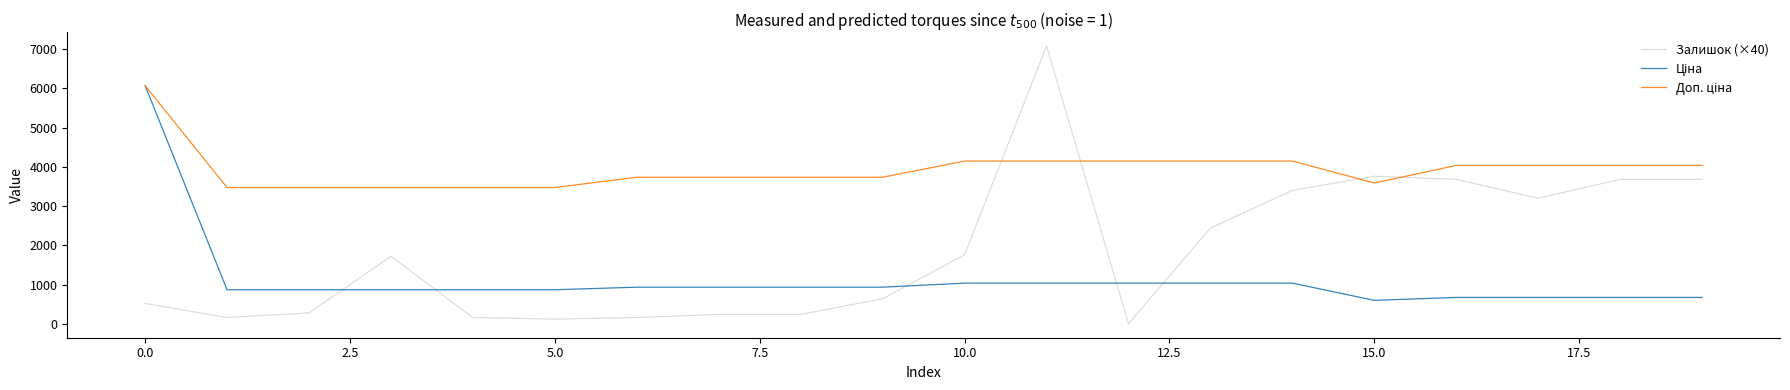

Which series has the largest range (max minus min)?

Залишок (×40)